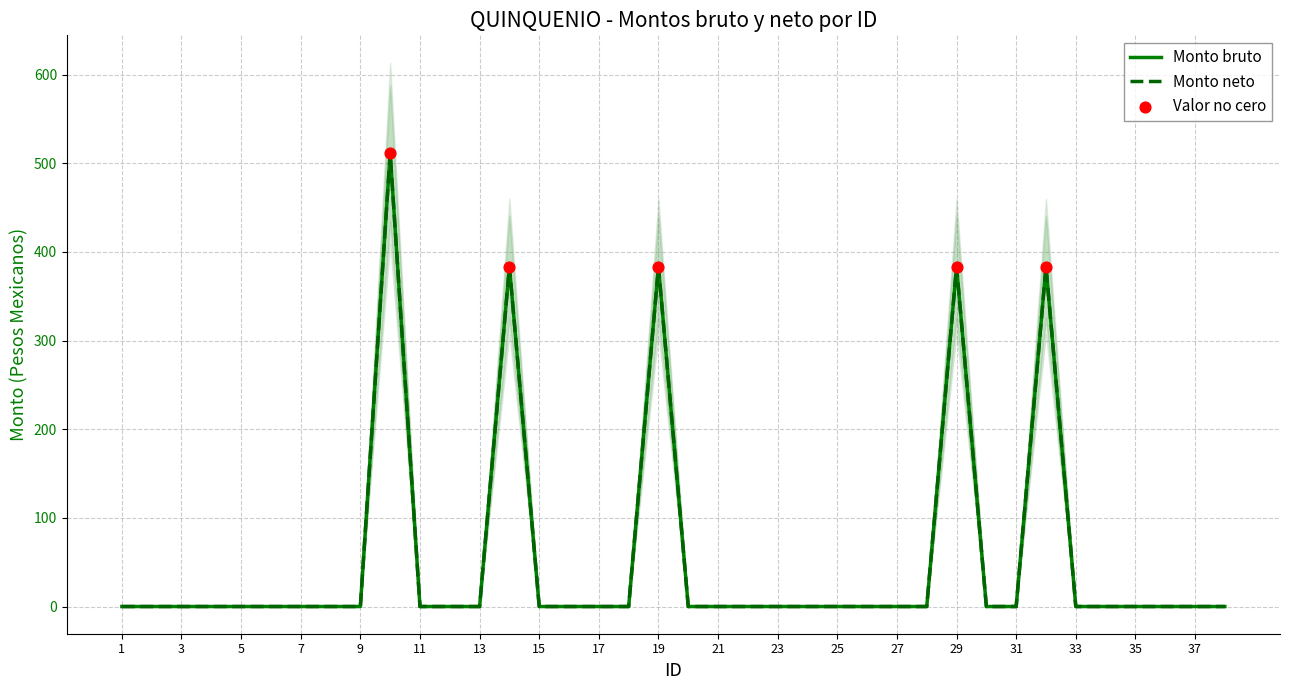

Which series has the largest total across all categories?

Monto bruto